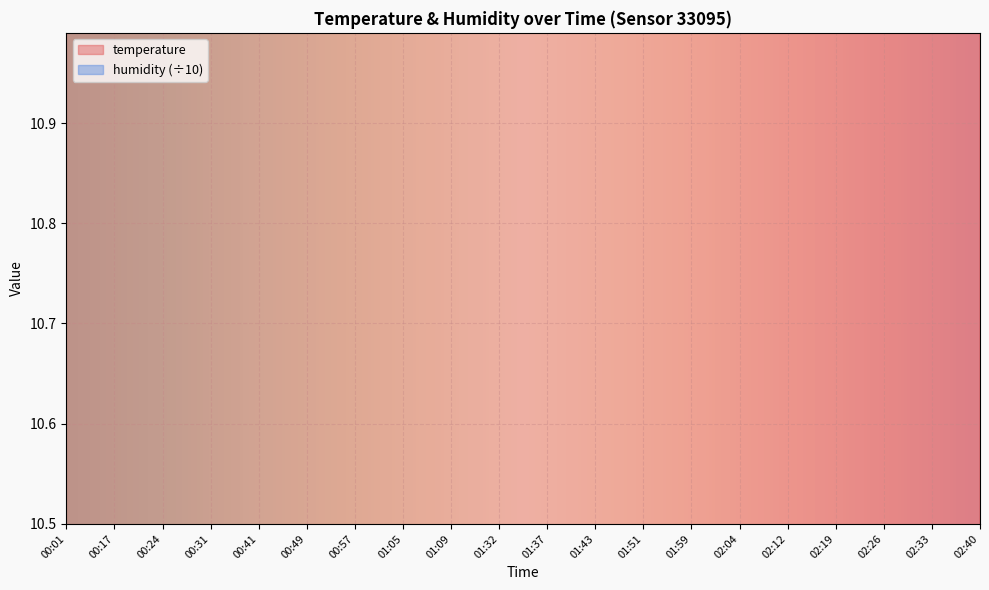

Rank the categories by value from lowest to highest.

00:01, 00:17, 00:24, 00:31, 00:41, 00:49, 00:57, 01:05, 01:09, 01:32, 01:37, 01:43, 01:51, 01:59, 02:04, 02:12, 02:19, 02:26, 02:33, 02:40